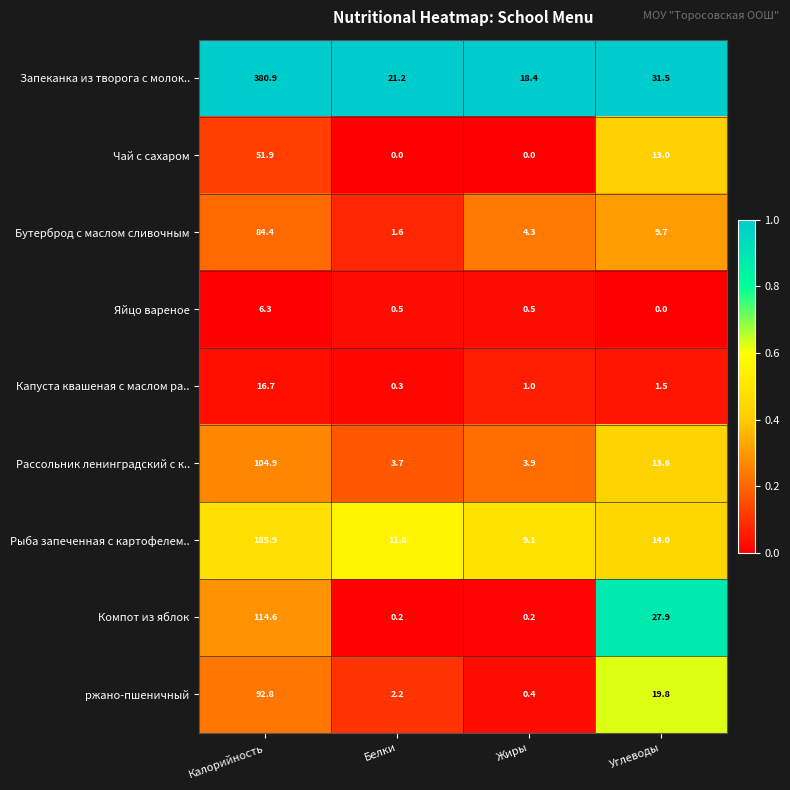

What is the greatest value displayed?

380.9